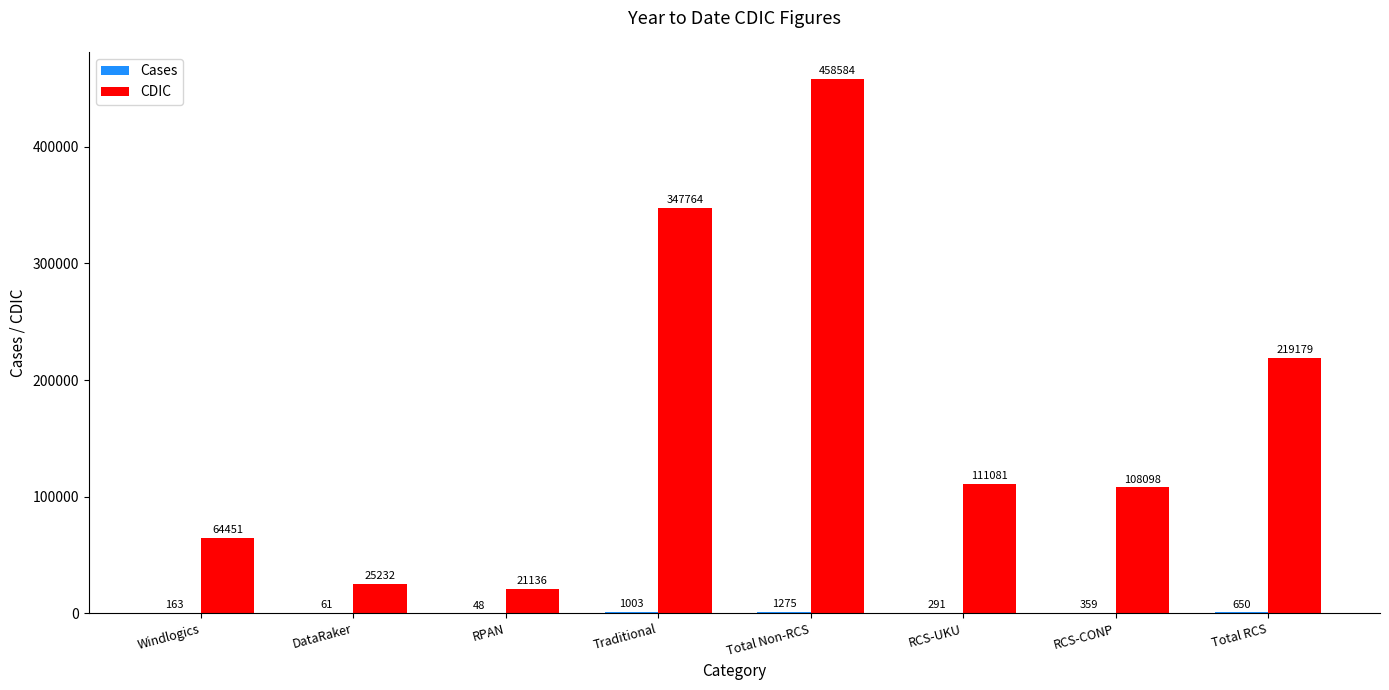

Which series has the largest total across all categories?

CDIC